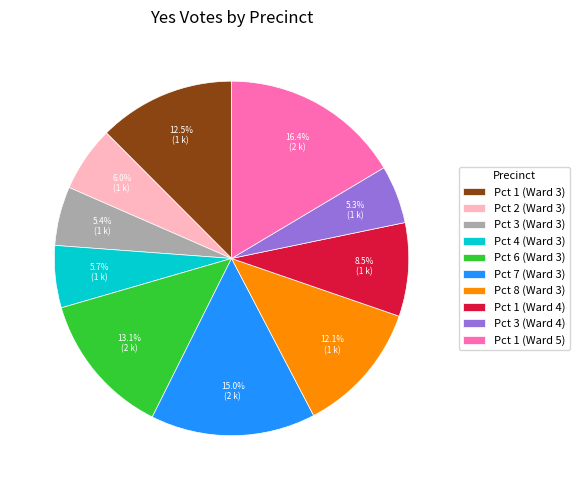

To the nearest percent, what is the average slice percentage?

10%